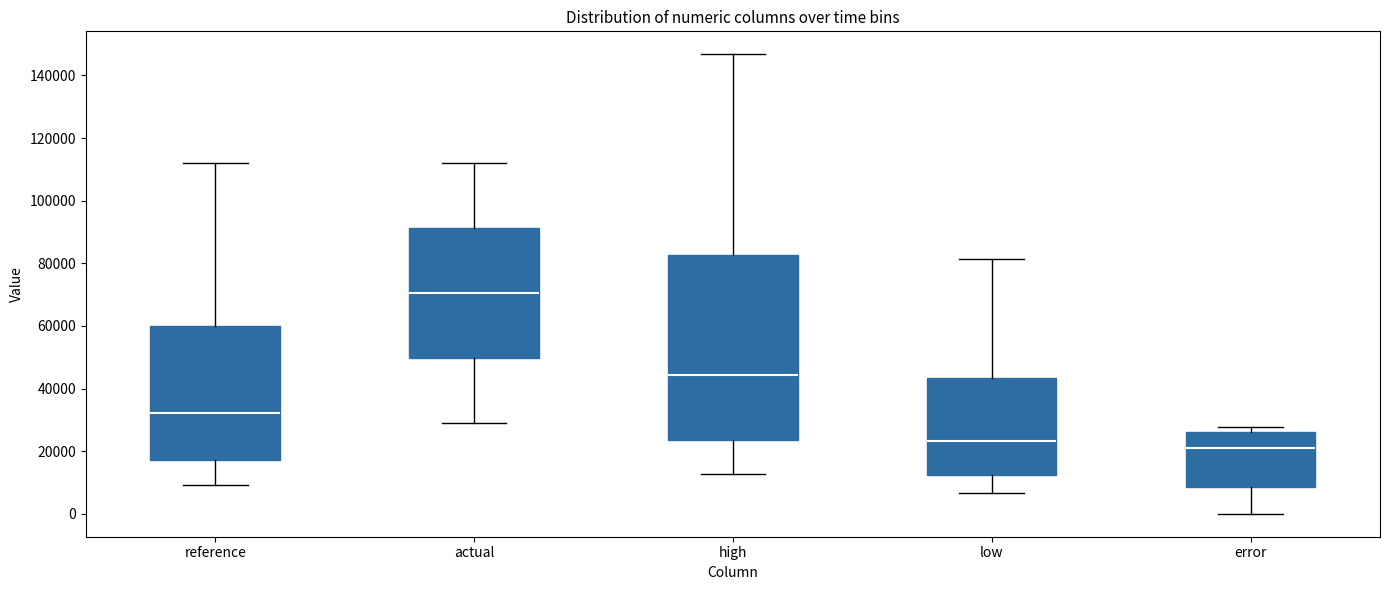

Reading left to right, read every box against the y-axis: the position of its median line, the range the box covers, and the ends of its whiskers. The values are not printed on the chart, so give them approximately, as read against the axis.

reference: median 32000, box 18000 to 60000, whiskers 10000 to 112000
actual: median 70000, box 50000 to 92000, whiskers 28000 to 112000
high: median 44000, box 24000 to 82000, whiskers 12000 to 146000
low: median 24000, box 12000 to 44000, whiskers 6000 to 82000
error: median 22000, box 8000 to 26000, whiskers 0 to 28000